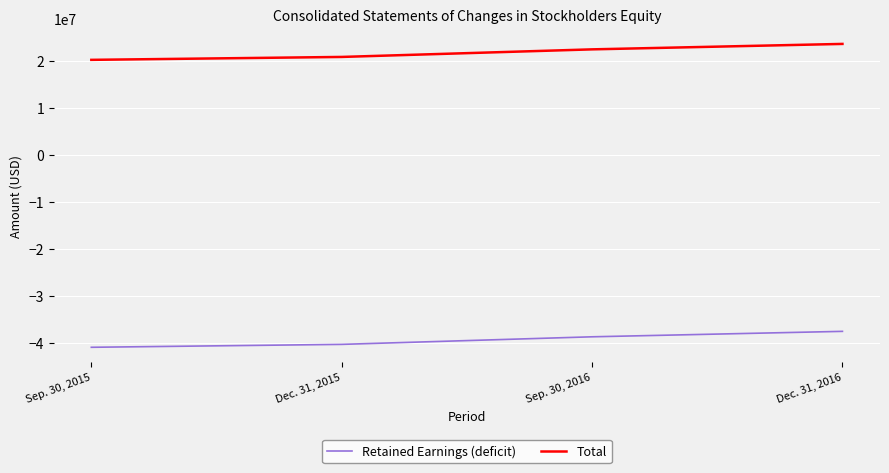

Is the value of Total at Sep. 30, 2016 greater than the value of Retained Earnings (deficit) at Sep. 30, 2015?

Yes